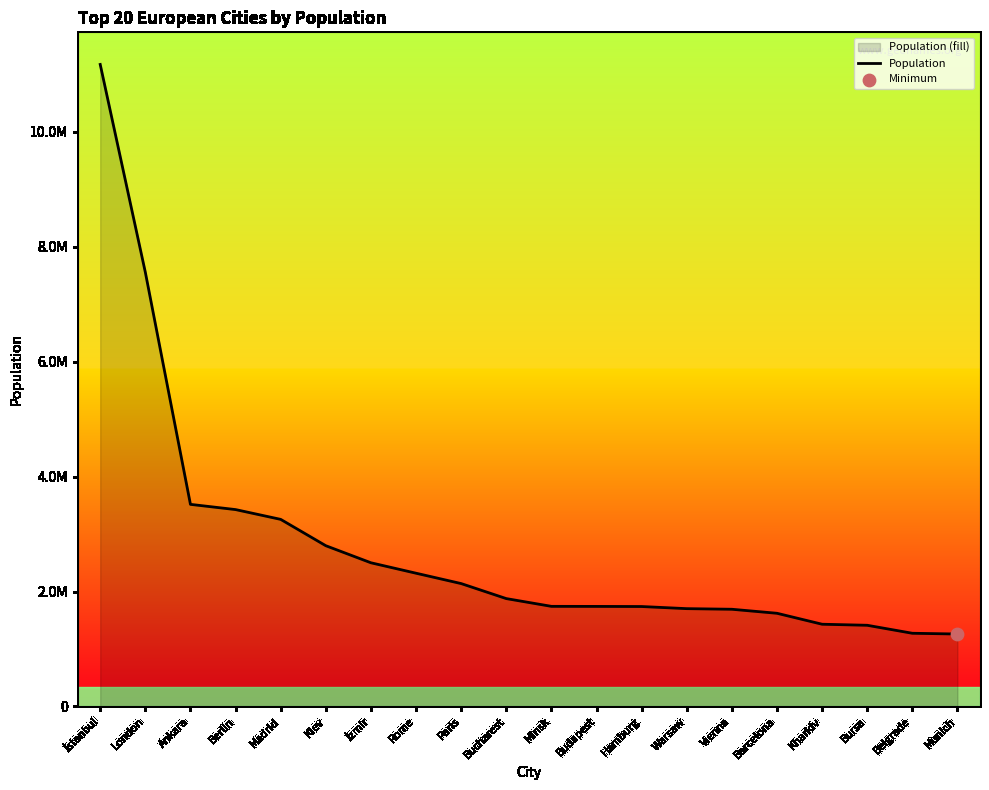

Which has a higher value, Munich or Rome?

Rome